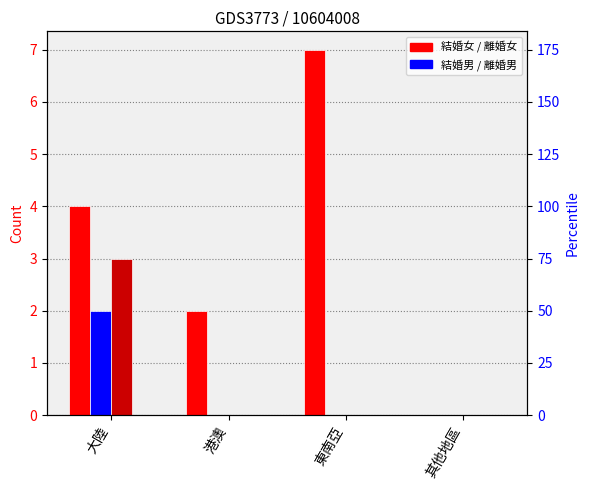

How many distinct data groups are displayed?

4